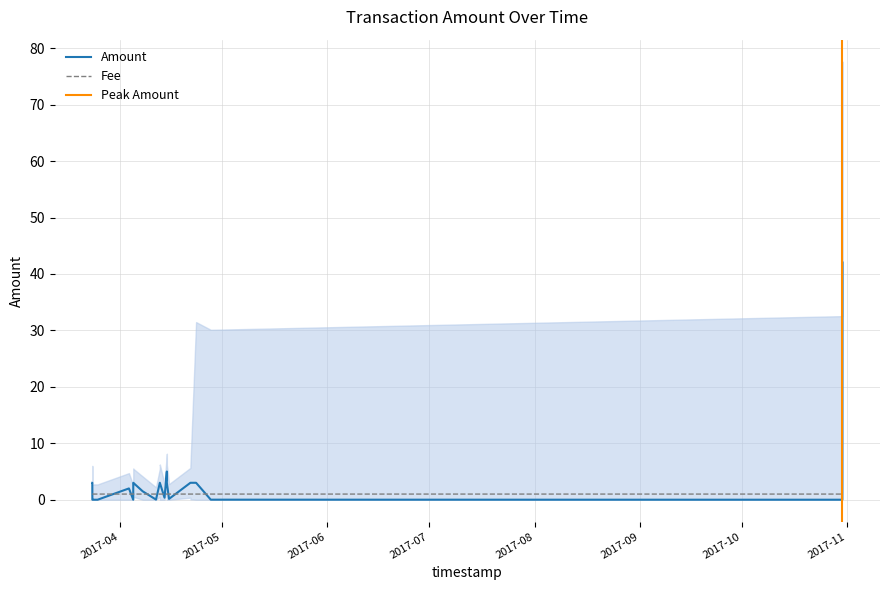

True or false: Fee has more than 1 points higher than both neighbors.

False